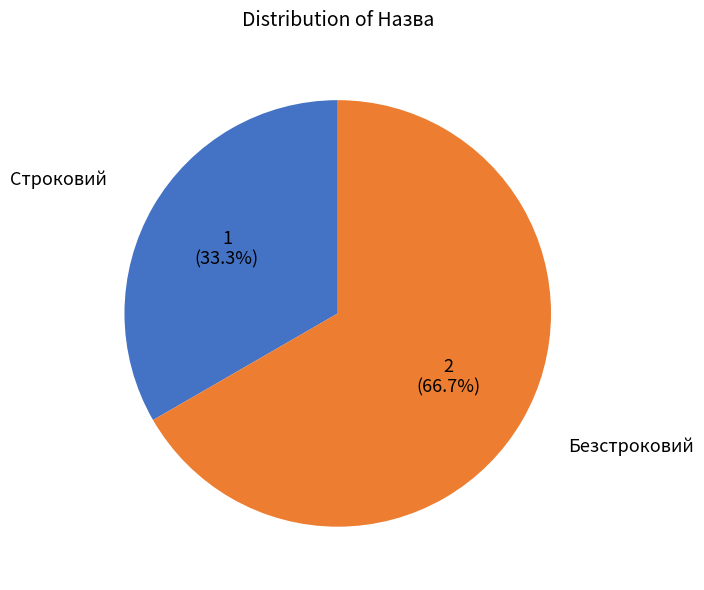

To the nearest percent, what portion does Строковий represent?

33%